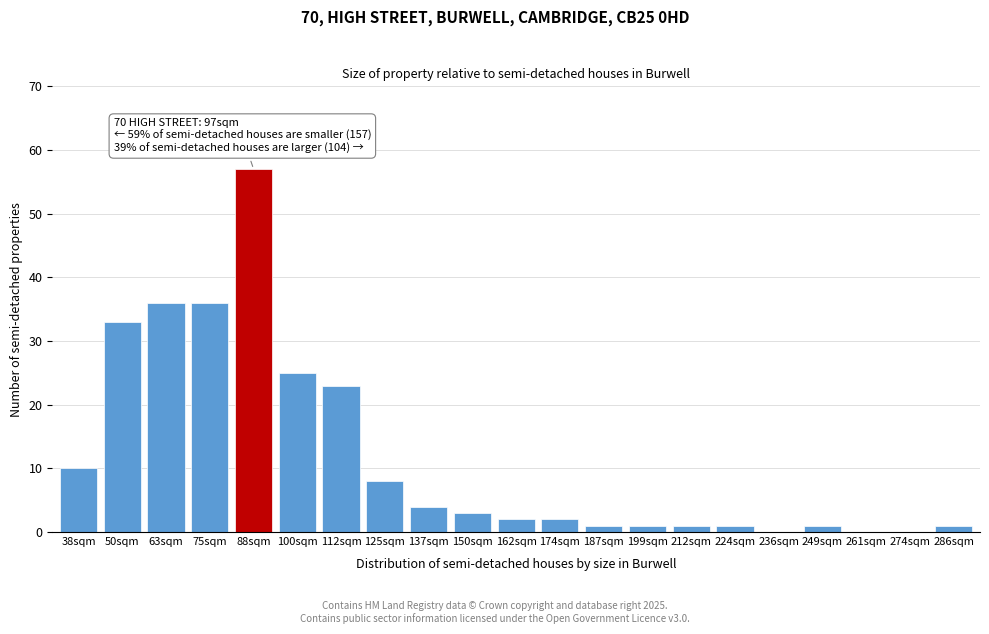

Reading left to right, list all the values displayed in this chart.

38sqm=10	50sqm=33	63sqm=36	75sqm=36	88sqm=57	100sqm=25	112sqm=23	125sqm=8	137sqm=4	150sqm=3	162sqm=2	174sqm=2	187sqm=1	199sqm=1	212sqm=1	224sqm=1	236sqm=0	249sqm=1	261sqm=0	274sqm=0	286sqm=1